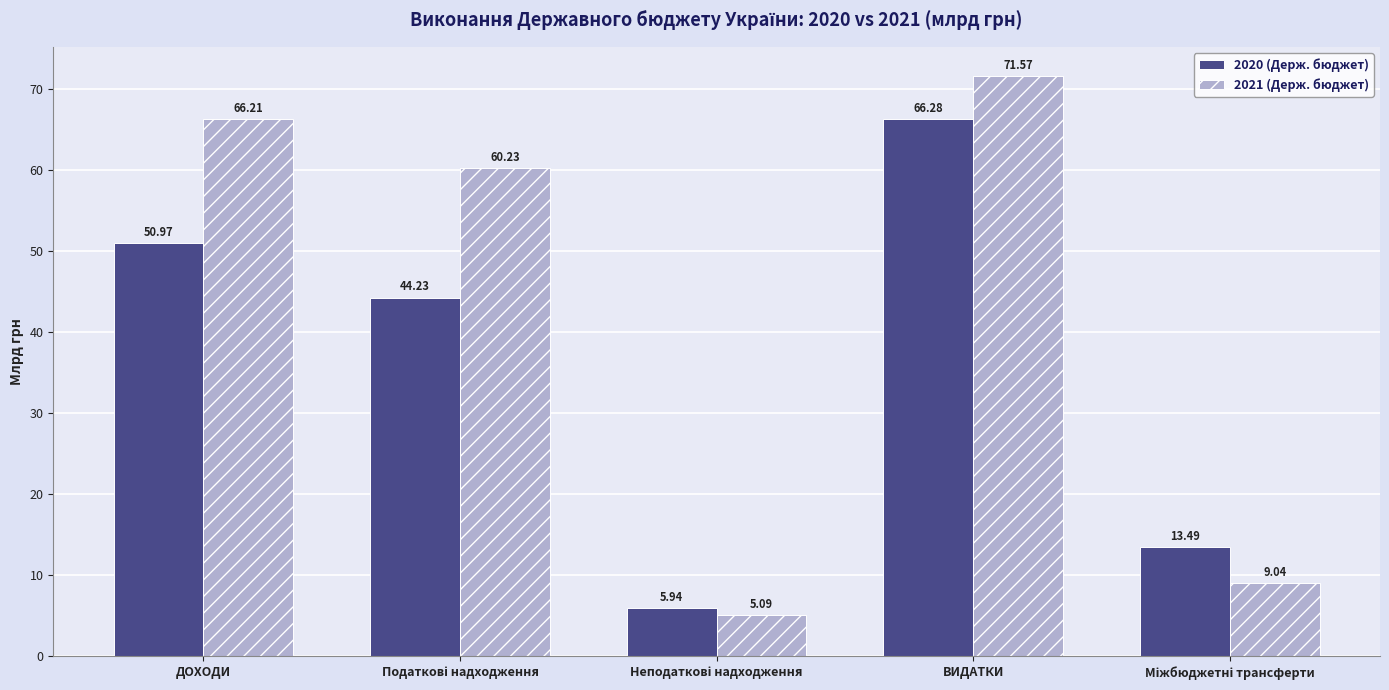

What is the value of the 2021 (Держ. бюджет) bar at the 4th from the left?

71.6